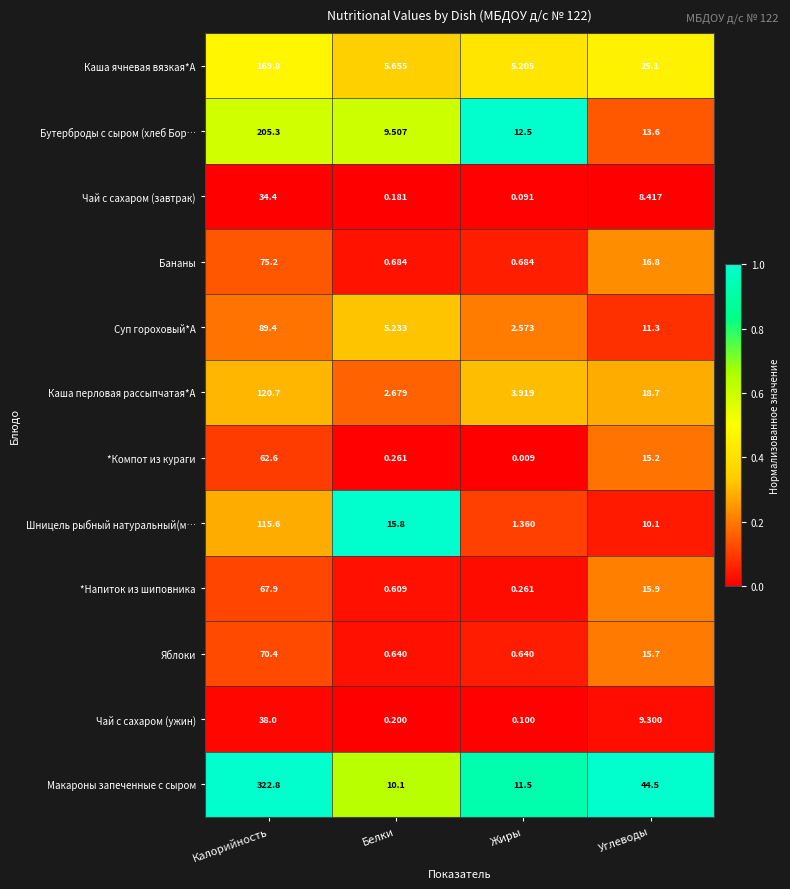

List the labels in order of *Напиток из шиповника value, smallest first.

Жиры, Белки, Углеводы, Калорийность